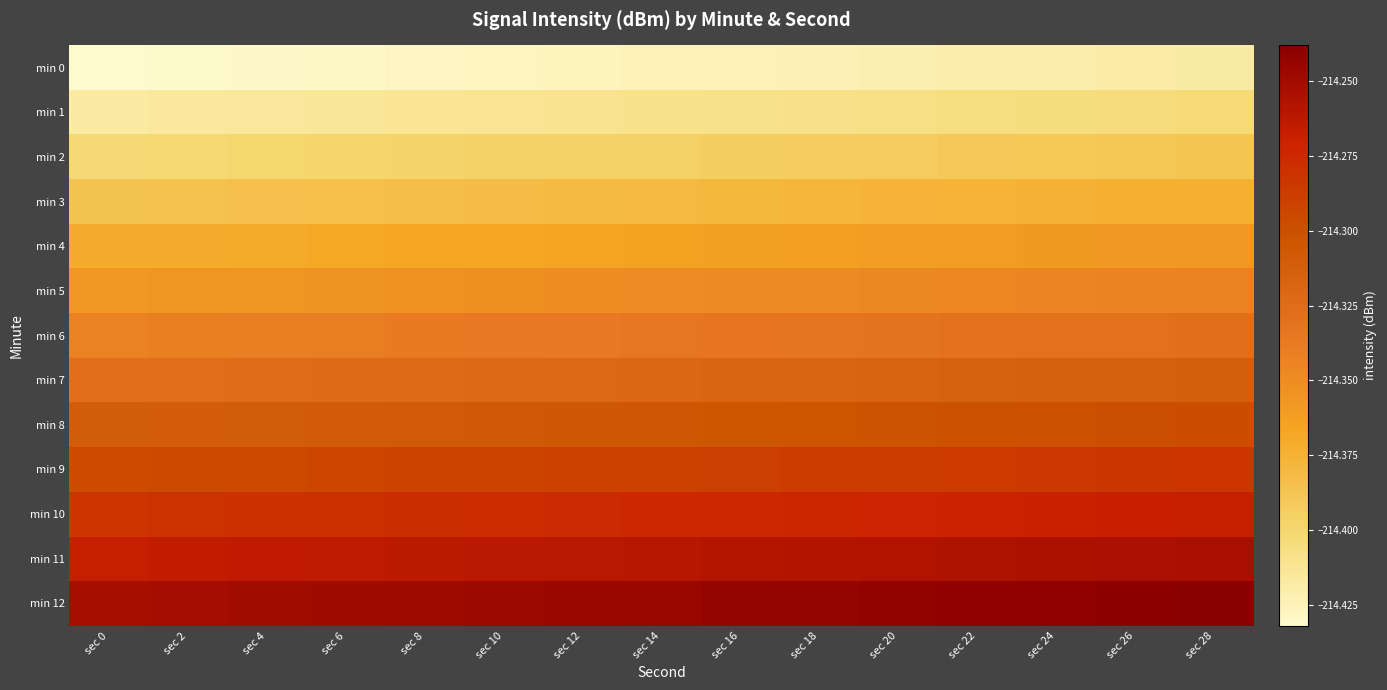

Which series has the largest total across all categories?

min 12